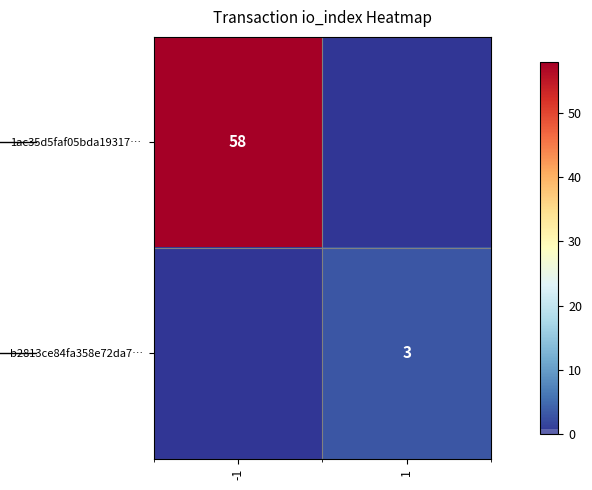

Between 1 and -1, which is larger?

-1